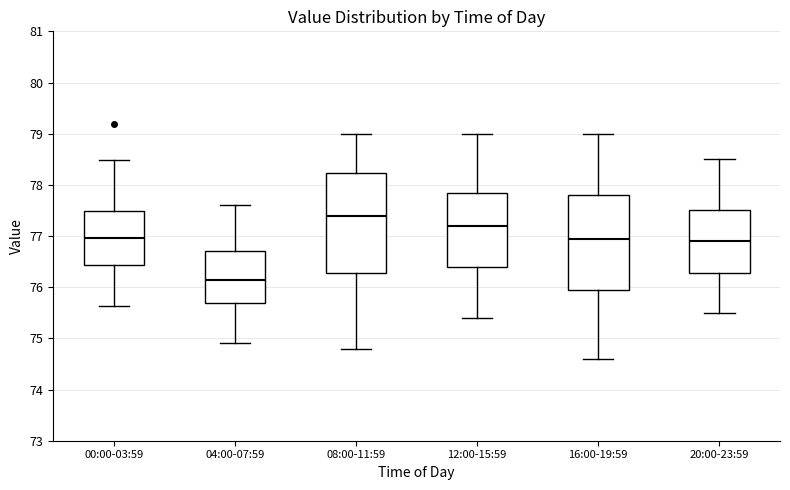

Where does the median line of the box for 20:00-23:59 sit on the y-axis? The values are not printed on the chart, so give them approximately, as read against the axis.

76.9